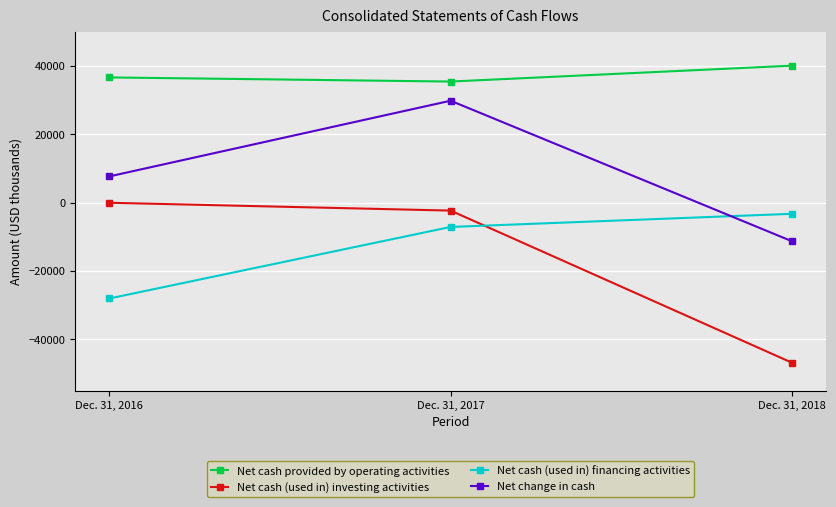

What is the difference between the Net change in cash values at Dec. 31, 2017 and Dec. 31, 2016?

22146